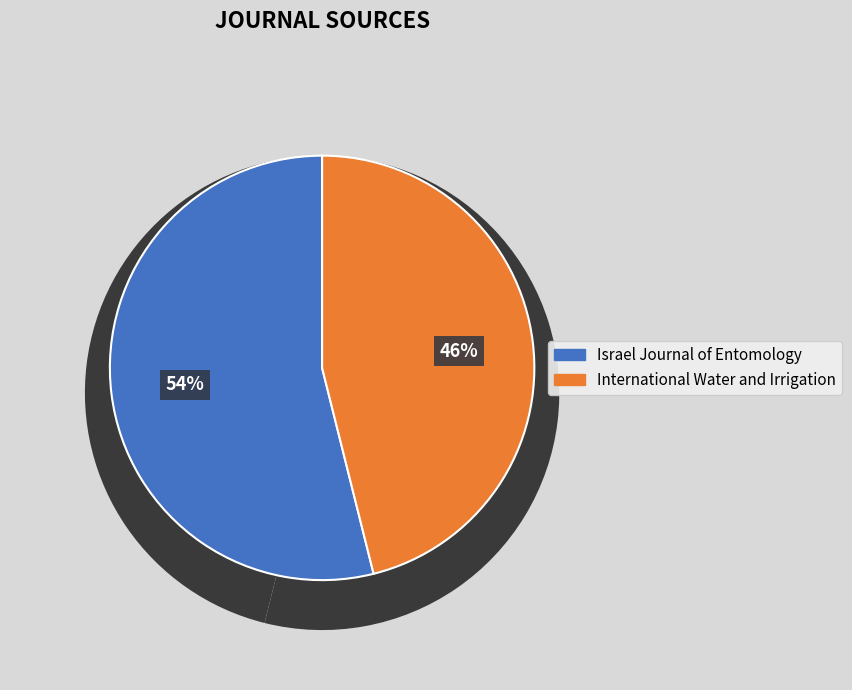

Is there any slice that represents more than half of the pie?

Yes